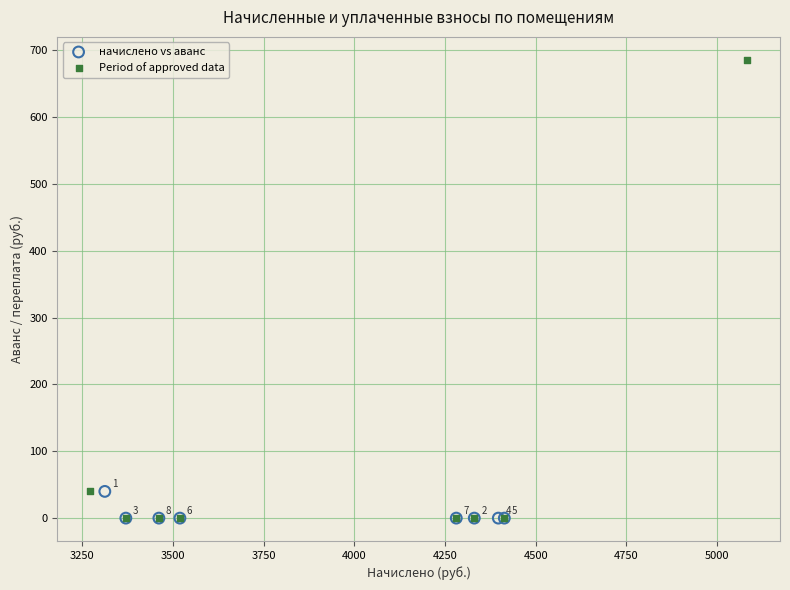

Which series reaches the maximum Y coordinate?

Period of approved data